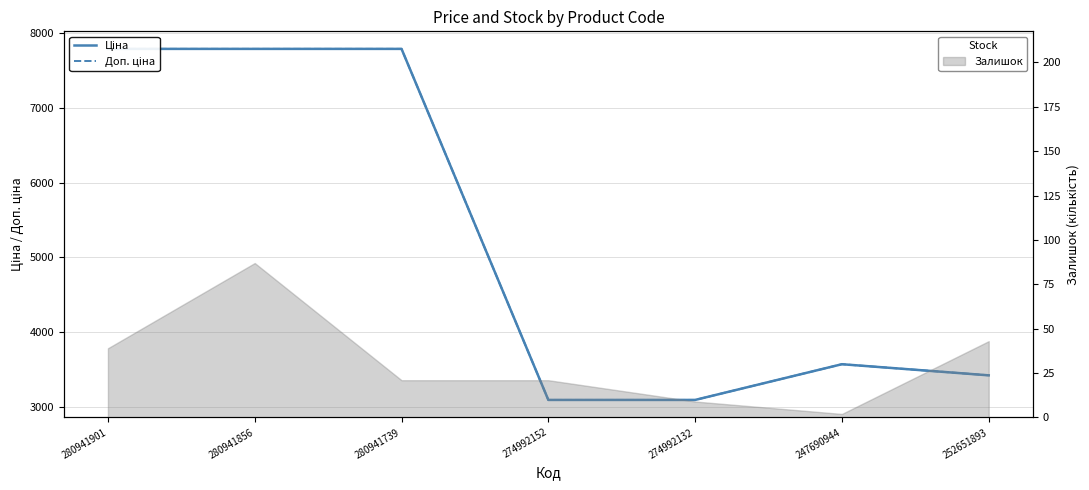

What is the difference between the maximum and minimum values in the Доп. ціна series?

4701.9